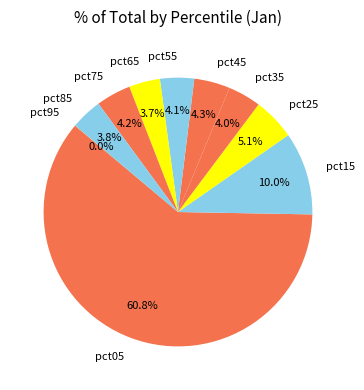

True or false: pct25 accounts for 14% of the total.

False